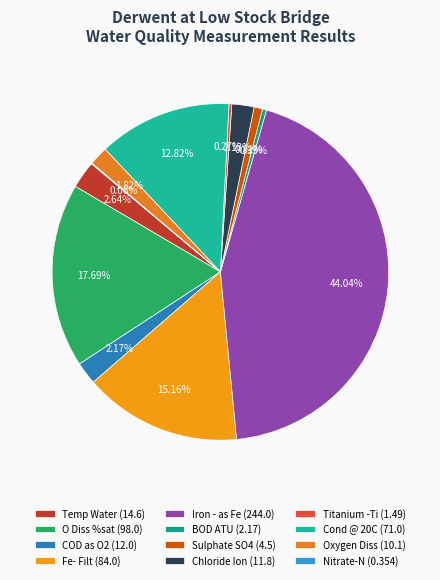

What is the largest slice in the pie chart?

Iron - as Fe (244.0)